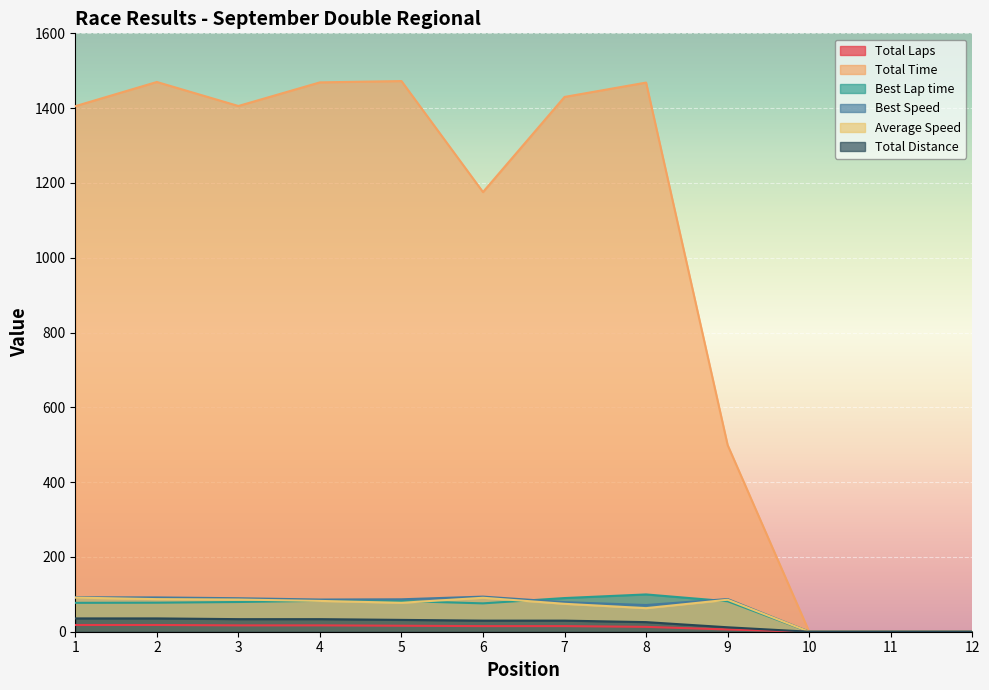

At which category does the chart reach its peak across all series?

5